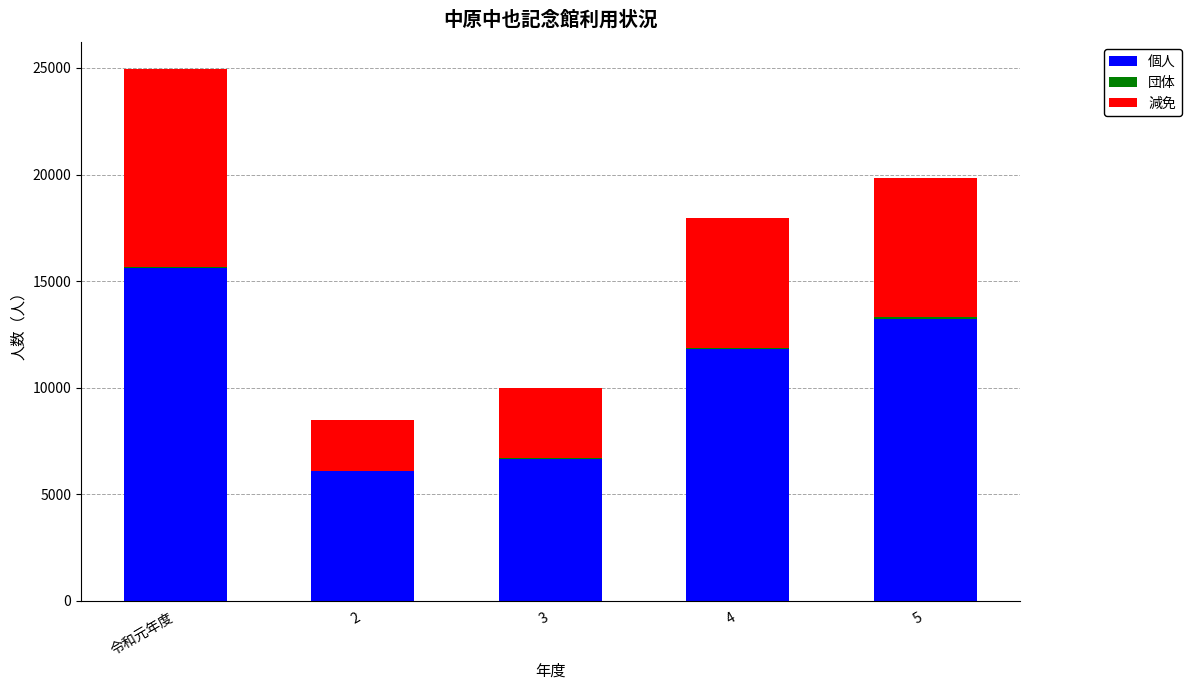

At which label does 個人 reach its peak?

令和元年度